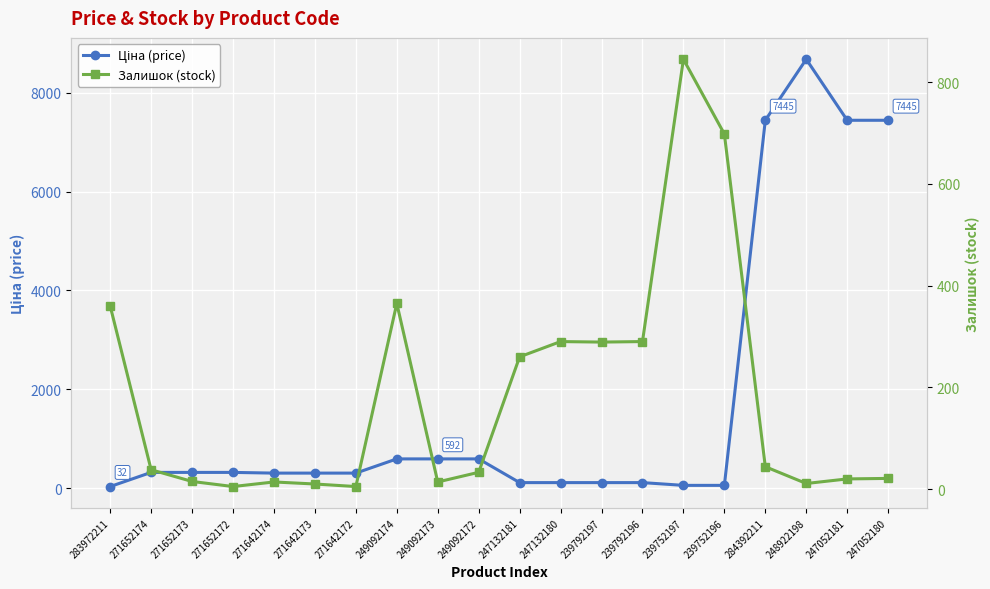

How many lines are shown in the chart?

2